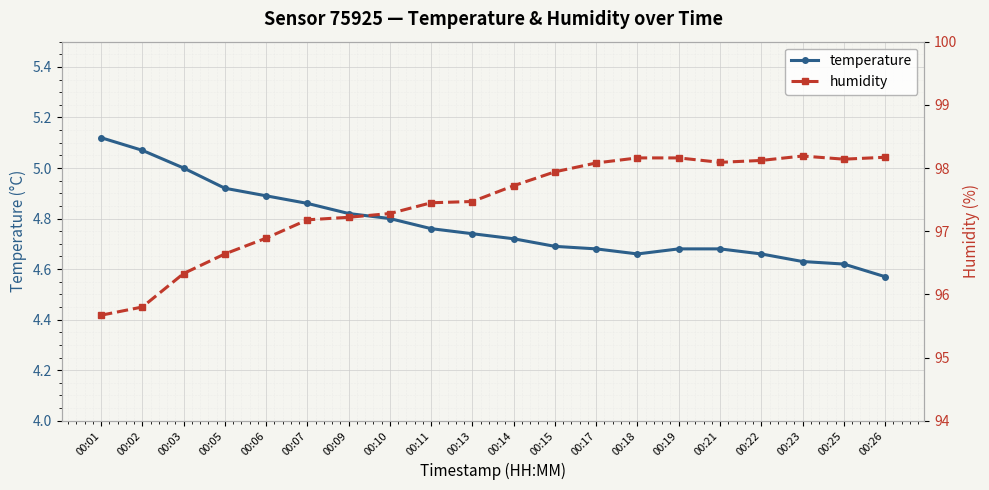

What is the spread (max minus min) of values at 00:09?

92.4